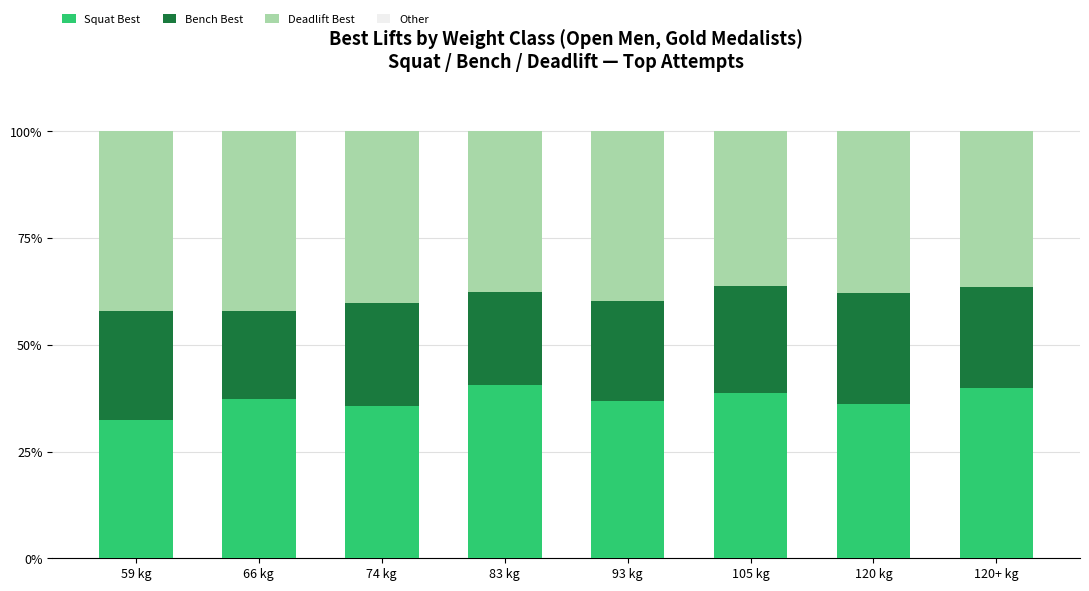

The value of Squat Best at 93 kg is 36.9. True or false?

True